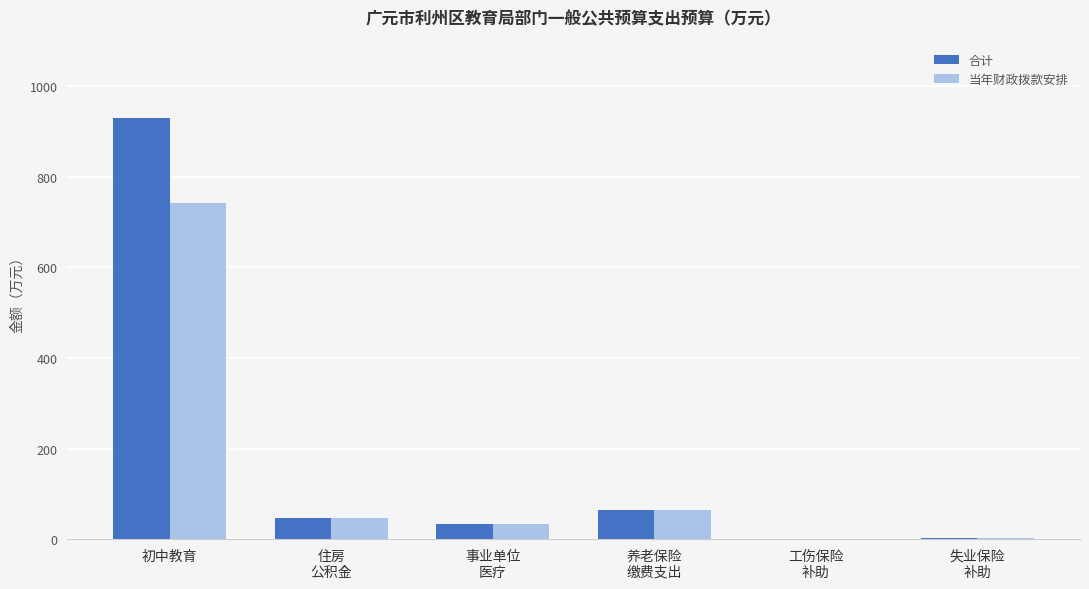

How many distinct data groups are displayed?

2